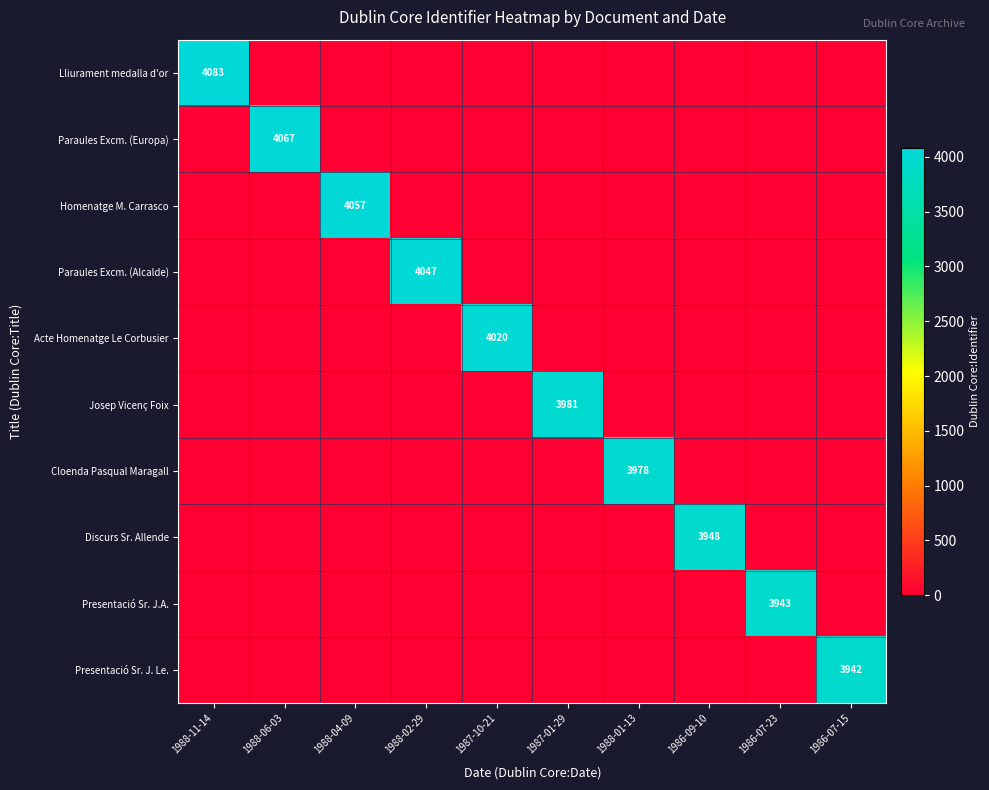

What is the maximum value for Acte Homenatge Le Corbusier?

4020